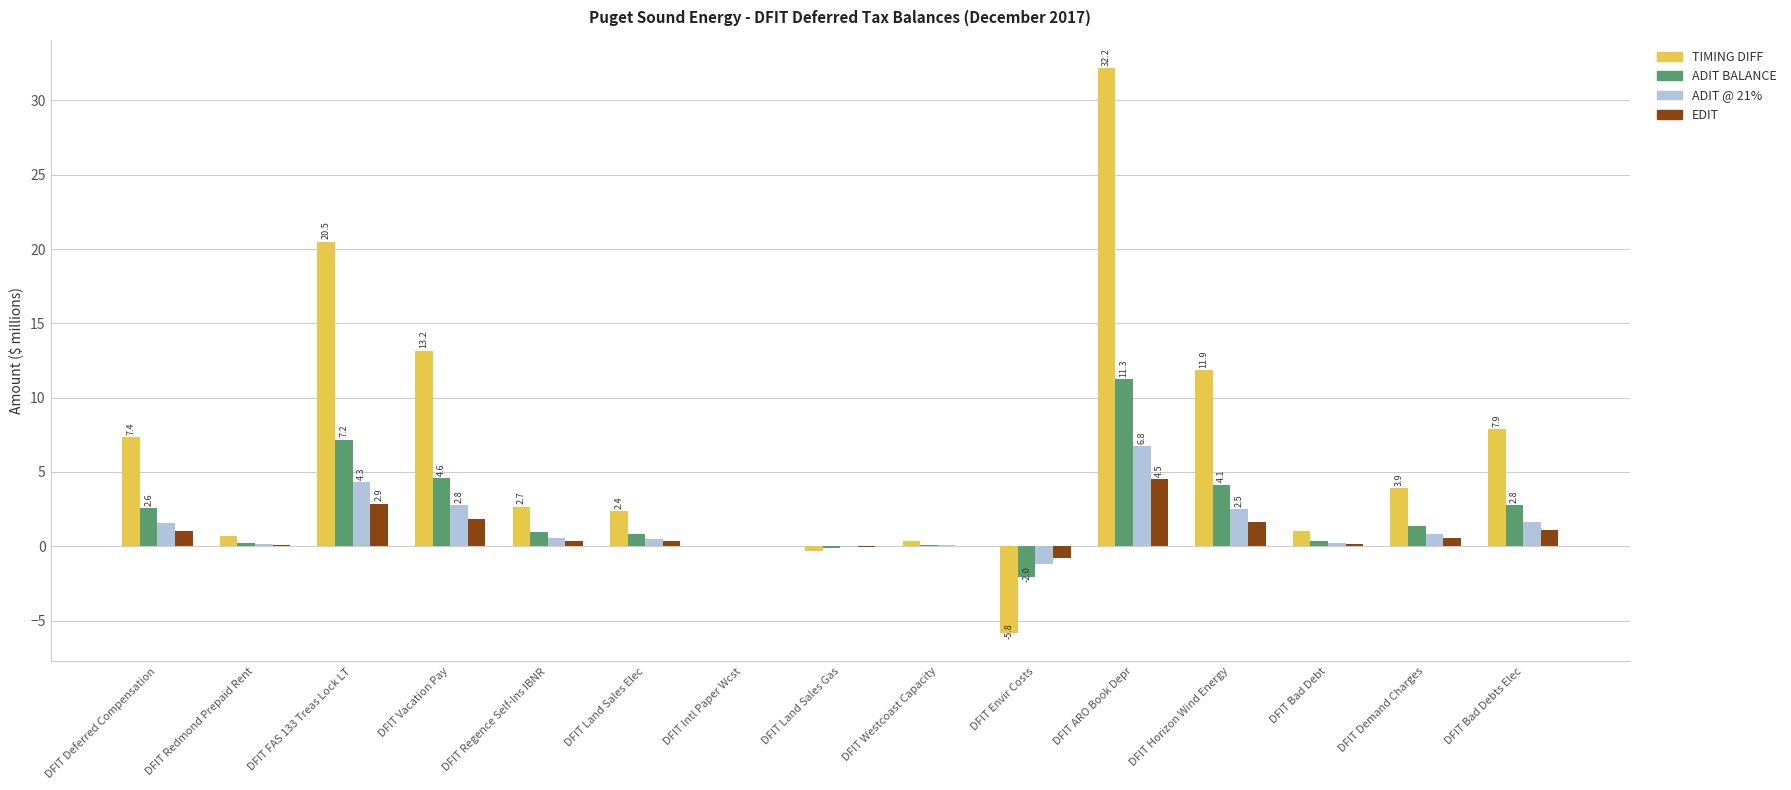

What is the sum of all TIMING DIFF values?

97.8